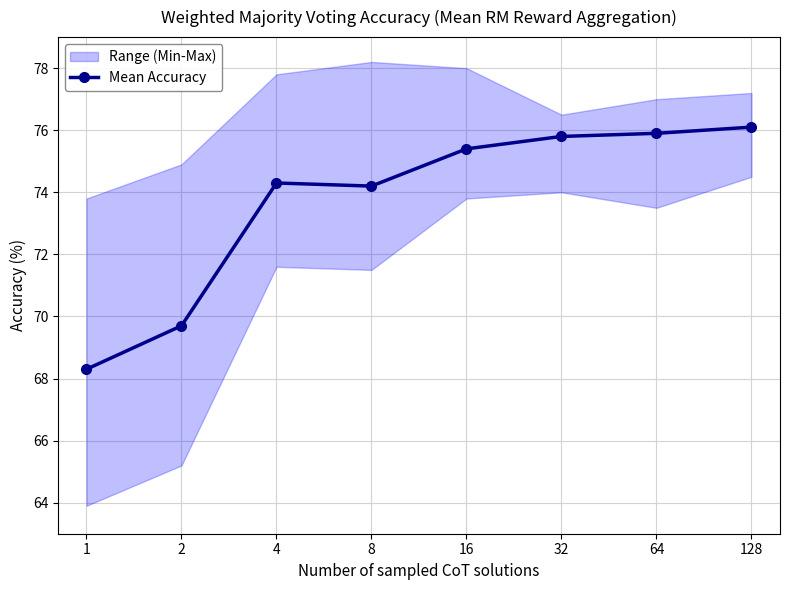

What is the difference between the maximum and minimum values?

7.8